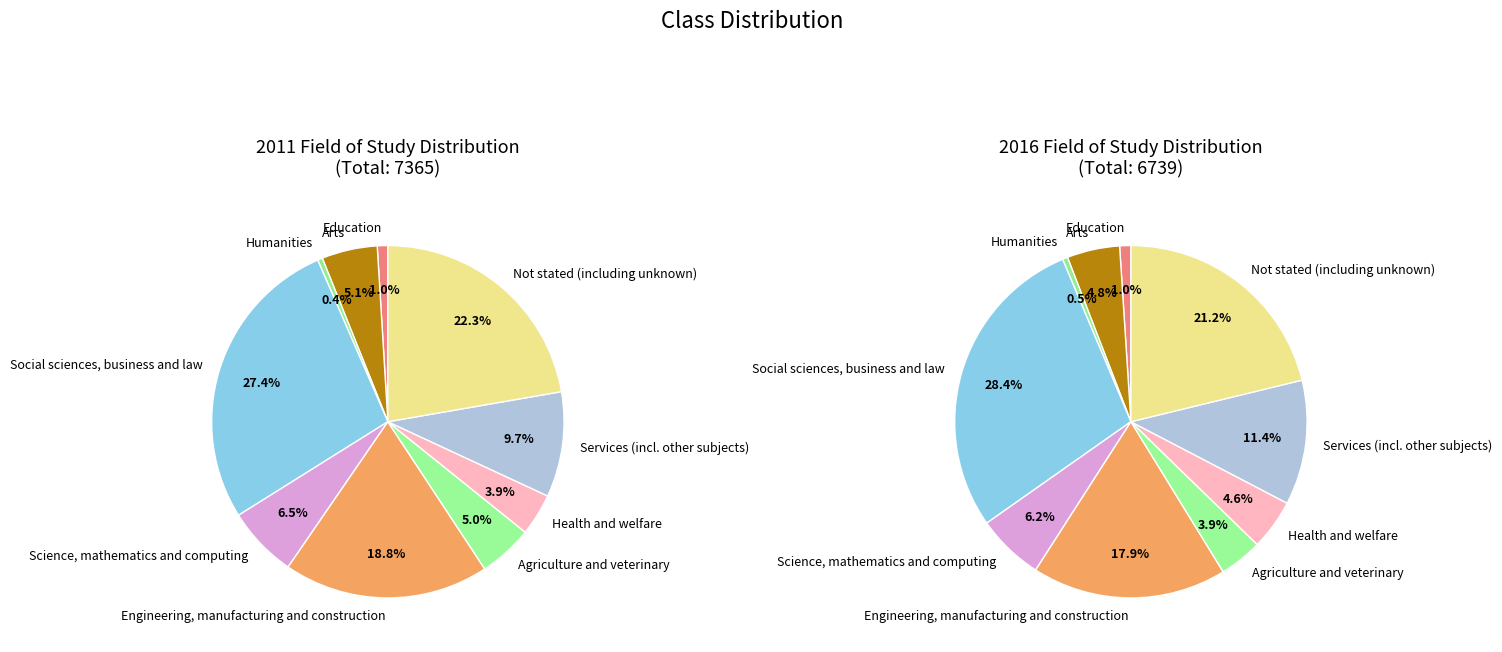

Which slice is the smallest?

Humanities